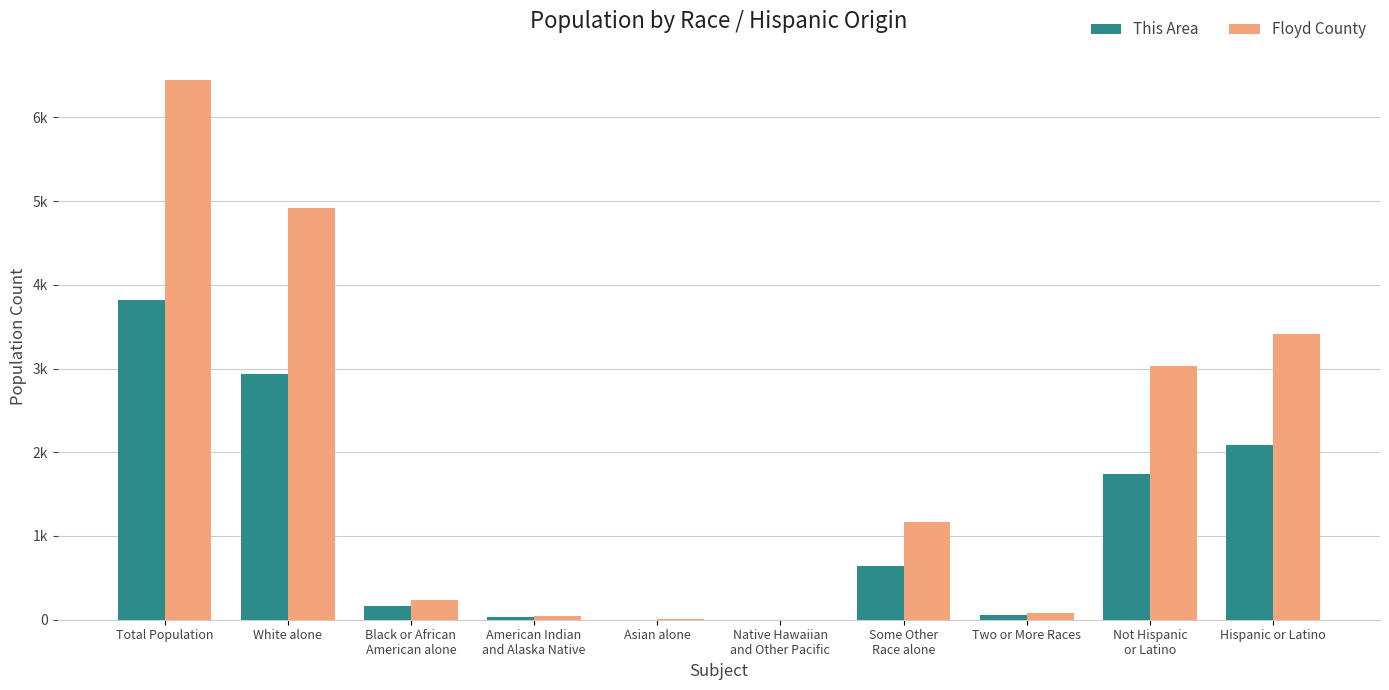

What is the value of the This Area bar at the 4th from the left?

30